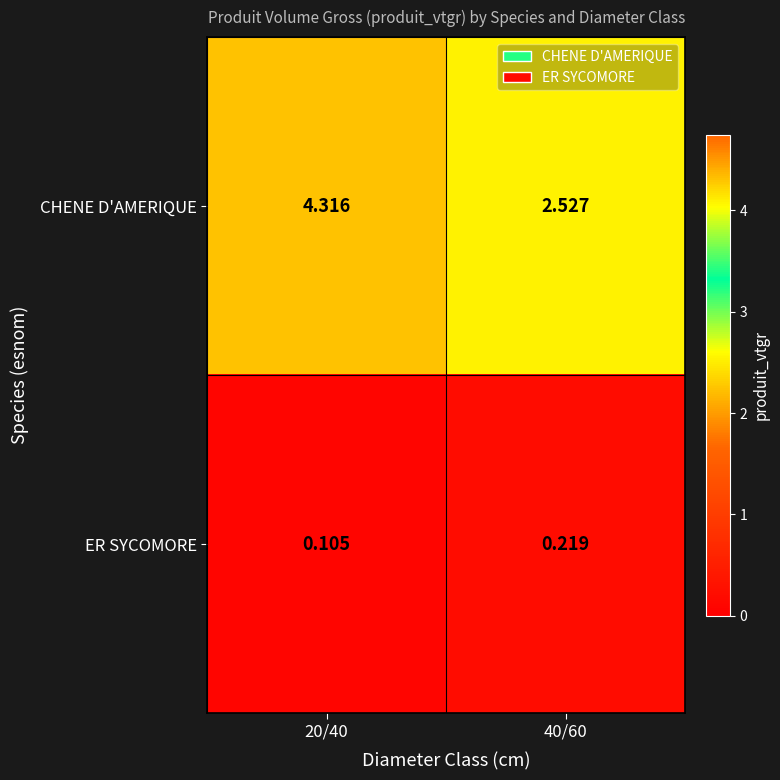

Between 20/40 and 40/60, which series saw the biggest shift?

CHENE D'AMERIQUE